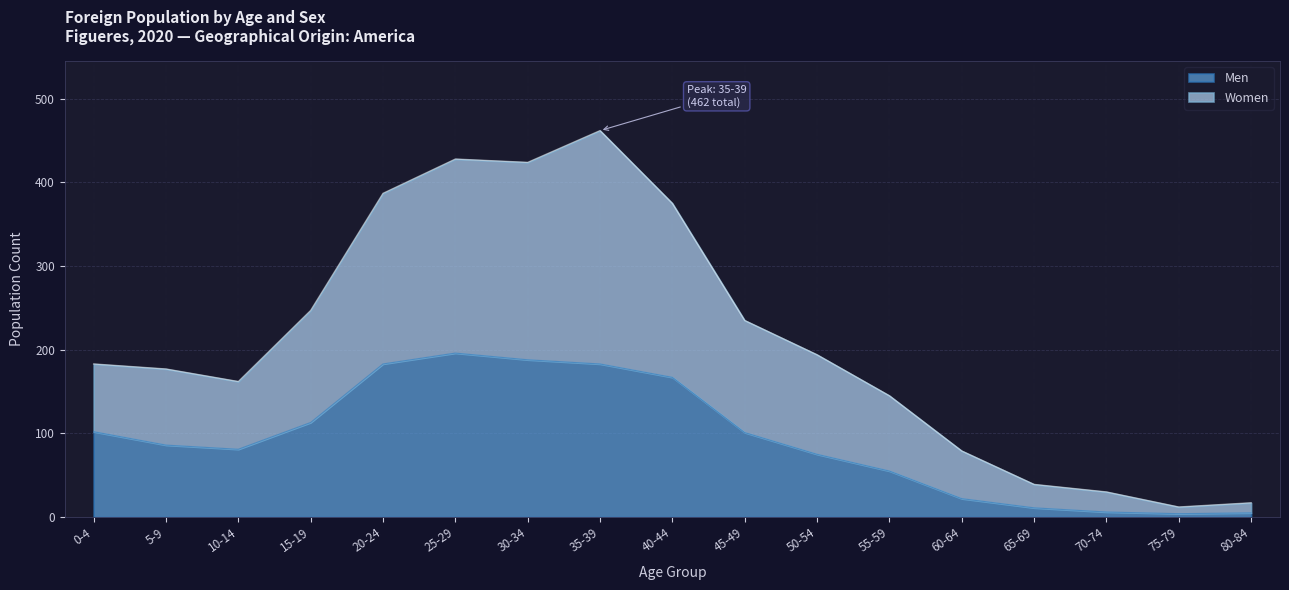

What is the total value across all series at 45-49?

235